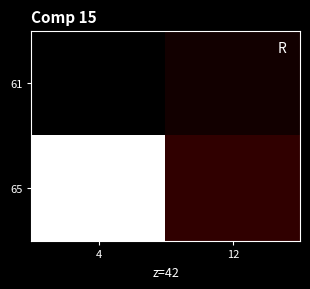

What is the spread (max minus min) of values at 12?

0.8